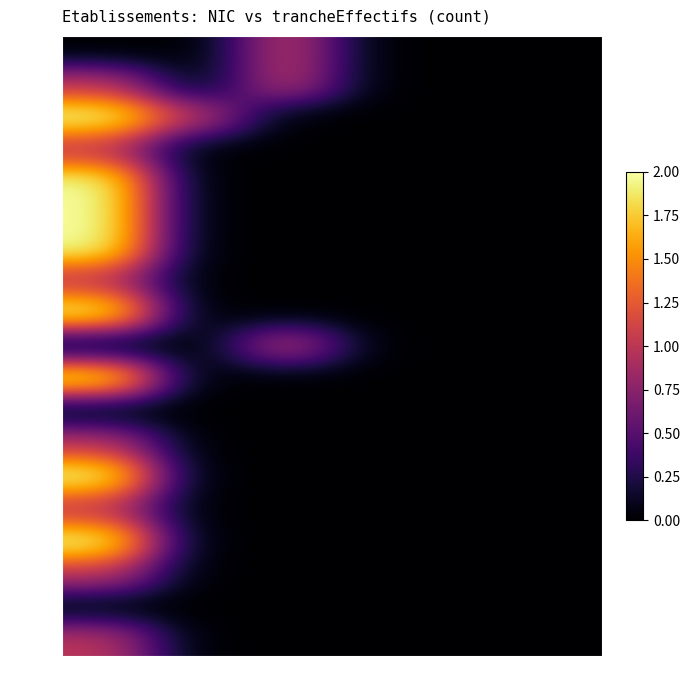

List the series in order of their peak value, highest first.

00018, 00017, 00023, 00010, 00026, 00025, 00015, 00013, 00011, 00016, 00012, 00031, 00022, 00042, 00048, 00016b, 00014, 00027, 00034